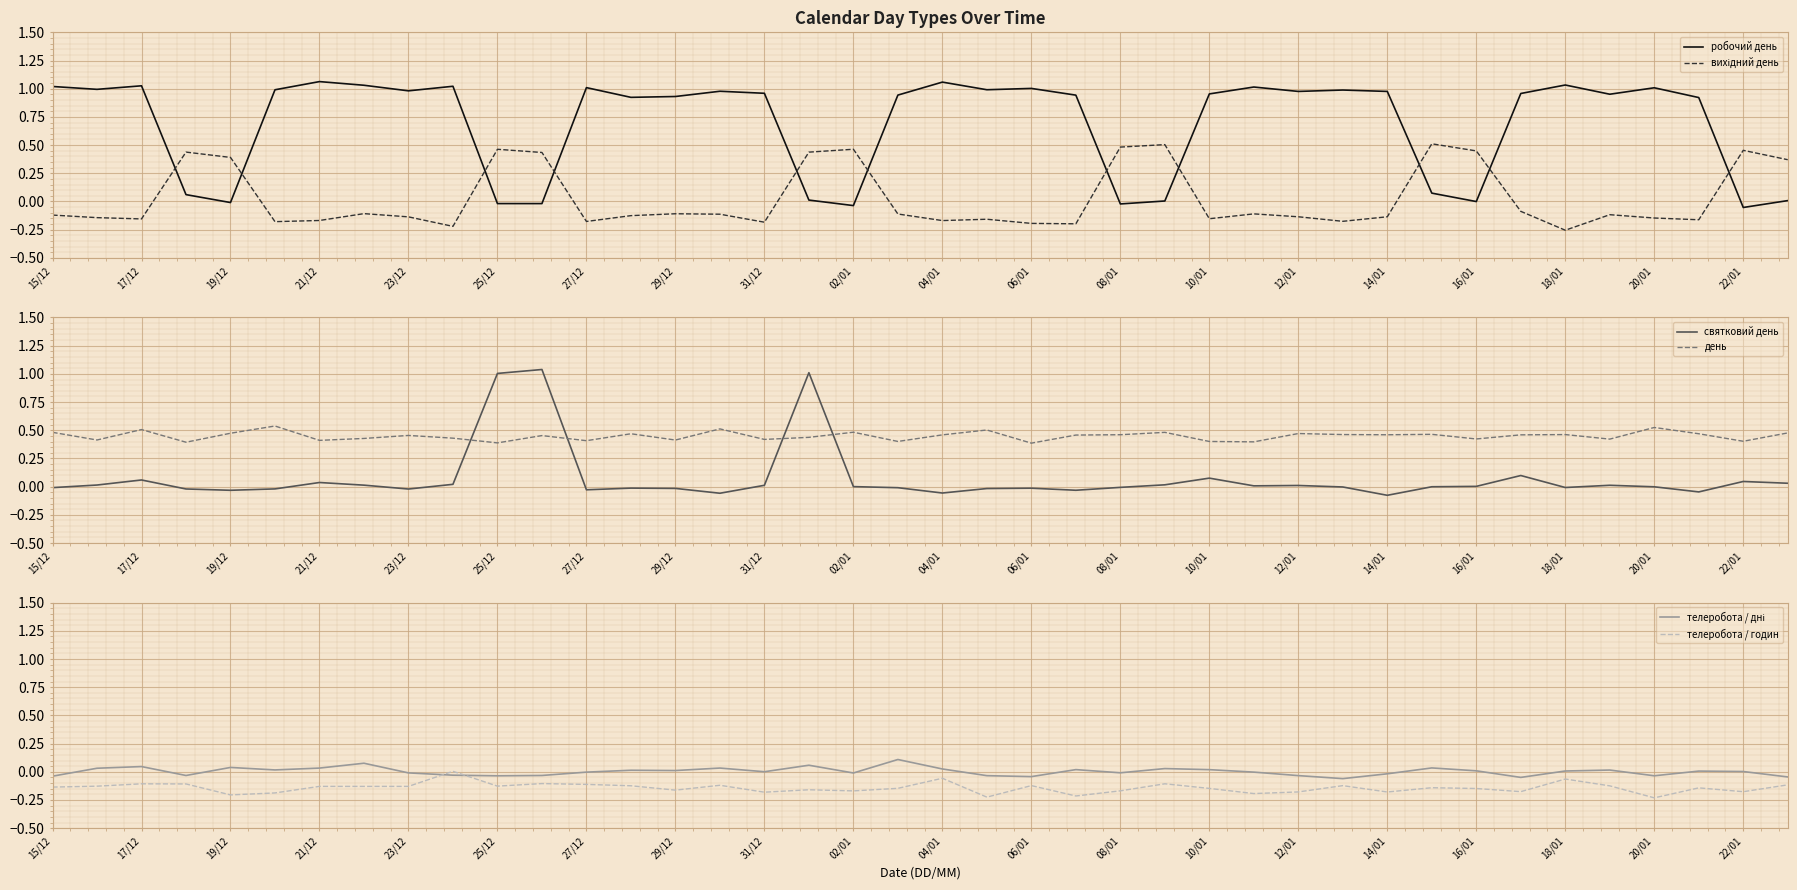

How many intersections are there between святковий день and день?

4